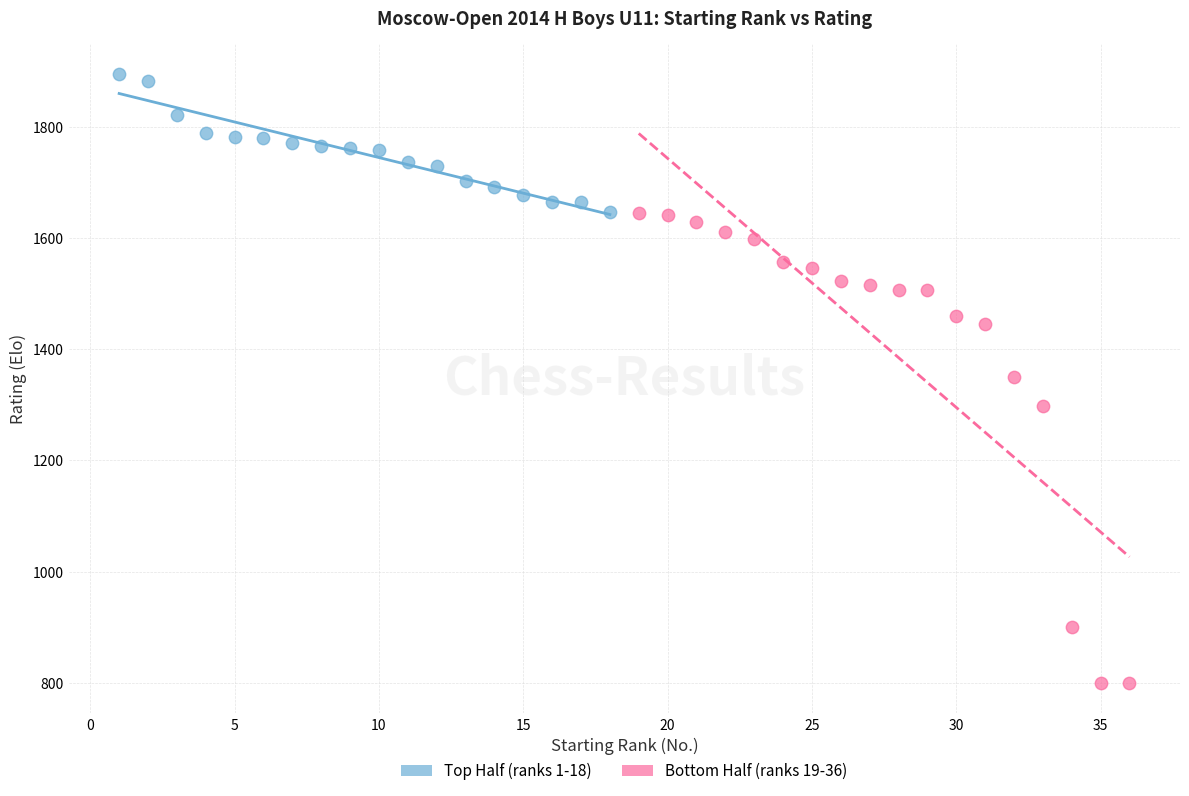

Which series reaches the maximum Y coordinate?

Top Half (ranks 1-18)